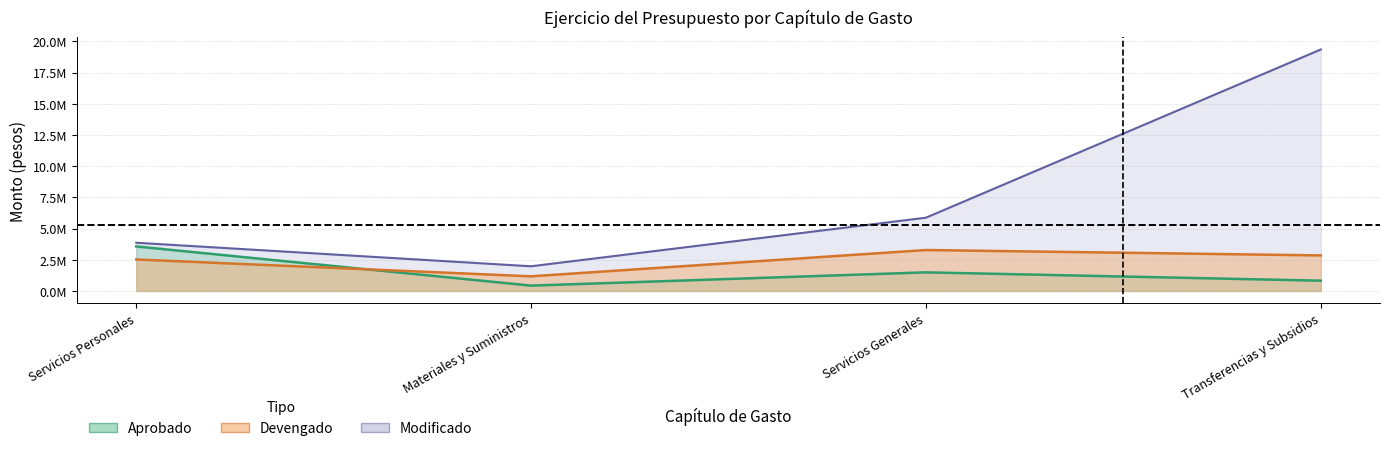

How many values in the Devengado series exceed 2846743?

2